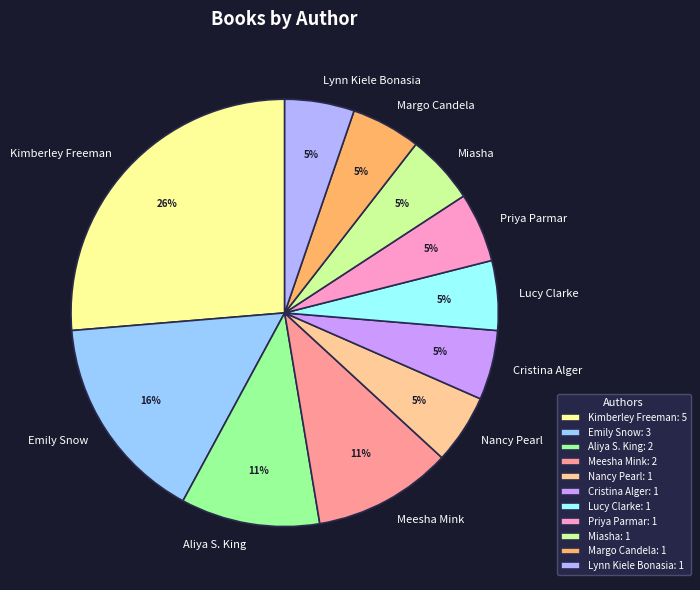

What is the ratio of the value at Meesha Mink to the value at Aliya S. King?

1.0